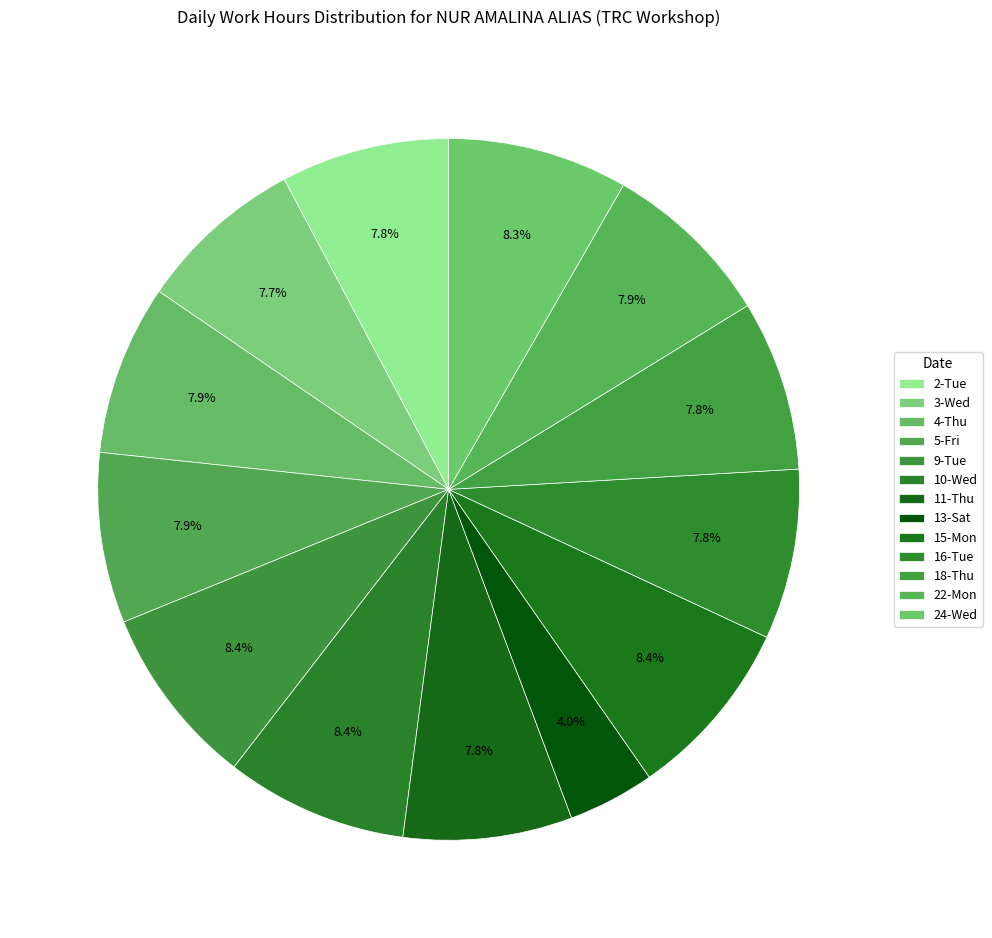

Is 2-Tue the majority of the pie?

No